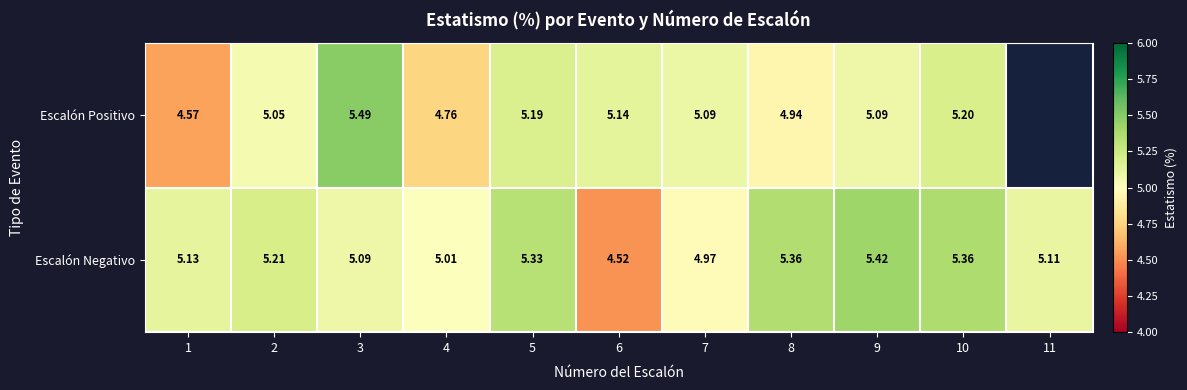

Which series changed the most between 1 and 3?

Escalón Positivo